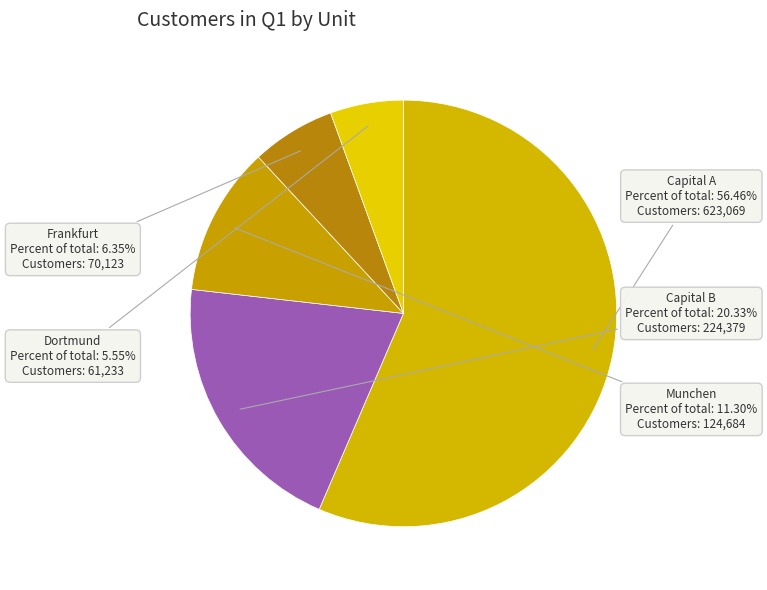

Approximately how many times larger is the value at Munchen compared to Dortmund?

2.0